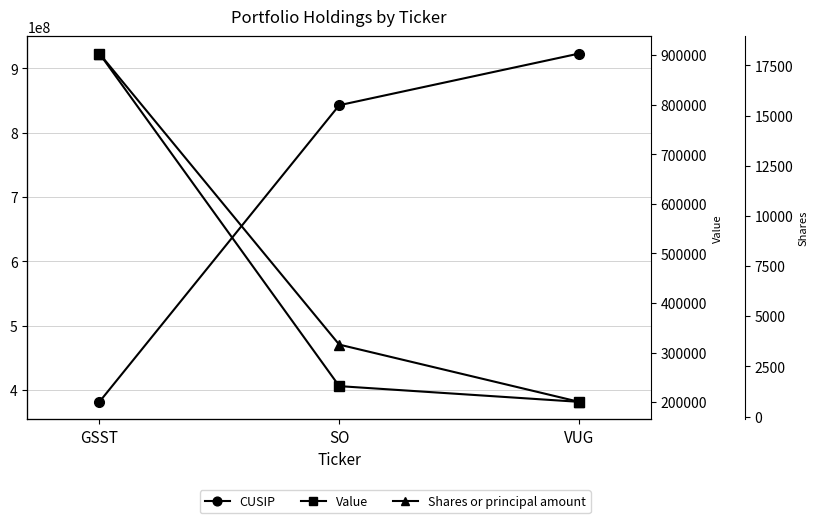

What is the label of the 3rd point from the right?

GSST